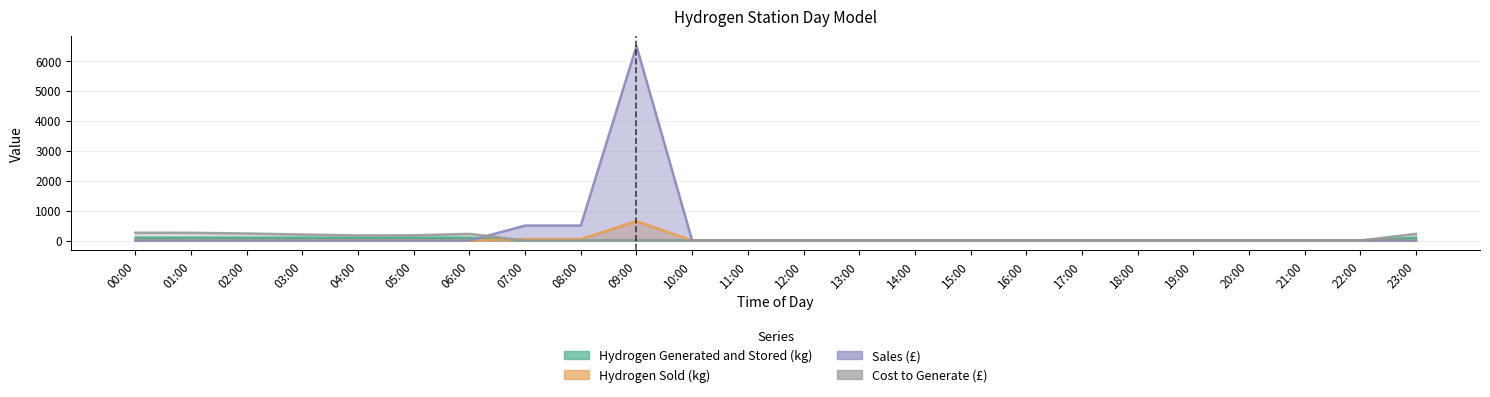

Reading left to right, what are all the values shown in this chart?

Hydrogen Generated and Stored (kg): 93.8	93.8	93.8	93.8	93.8	93.8	93.8	0.0	0.0	0.0	0.0	0.0	0.0	0.0	0.0	0.0	0.0	0.0	0.0	0.0	0.0	0.0	0.0	93.8
Hydrogen Sold (kg): 0.0	0.0	0.0	0.0	0.0	0.0	0.0	50.0	50.0	650.0	0.0	0.0	0.0	0.0	0.0	0.0	0.0	0.0	0.0	0.0	0.0	0.0	0.0	0.0
Sales (£): 0.0	0.0	0.0	0.0	0.0	0.0	0.0	500.0	500.0	6500.0	0.0	0.0	0.0	0.0	0.0	0.0	0.0	0.0	0.0	0.0	0.0	0.0	0.0	0.0
Cost to Generate (£): 261.2	258.9	234.7	200.4	170.0	174.6	222.0	0.0	0.0	0.0	0.0	0.0	0.0	0.0	0.0	0.0	0.0	0.0	0.0	0.0	0.0	0.0	0.0	222.8